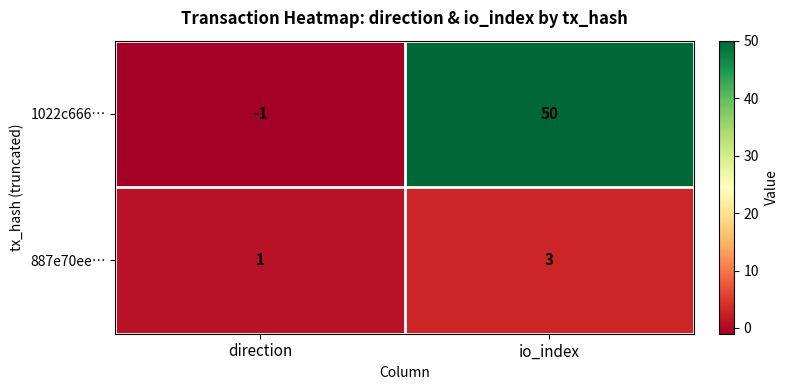

What is the difference between the highest and lowest values at io_index?

47